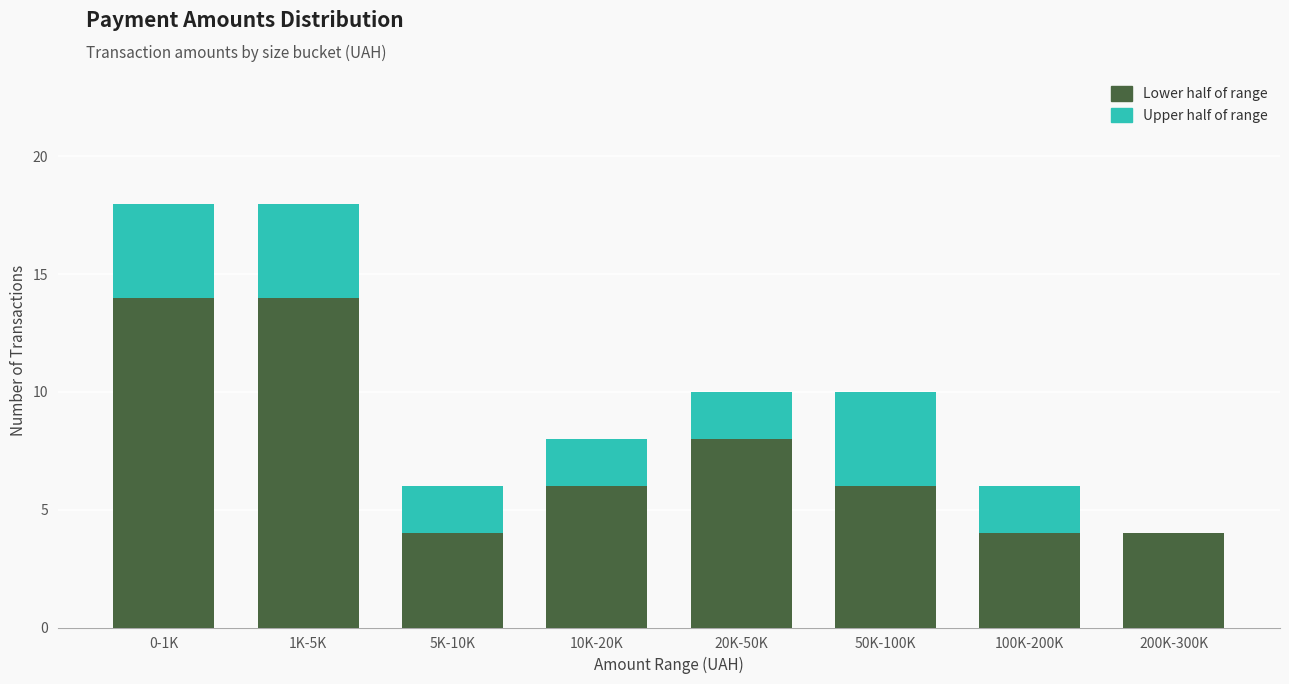

What is the total value across all series at 200K-300K?

4